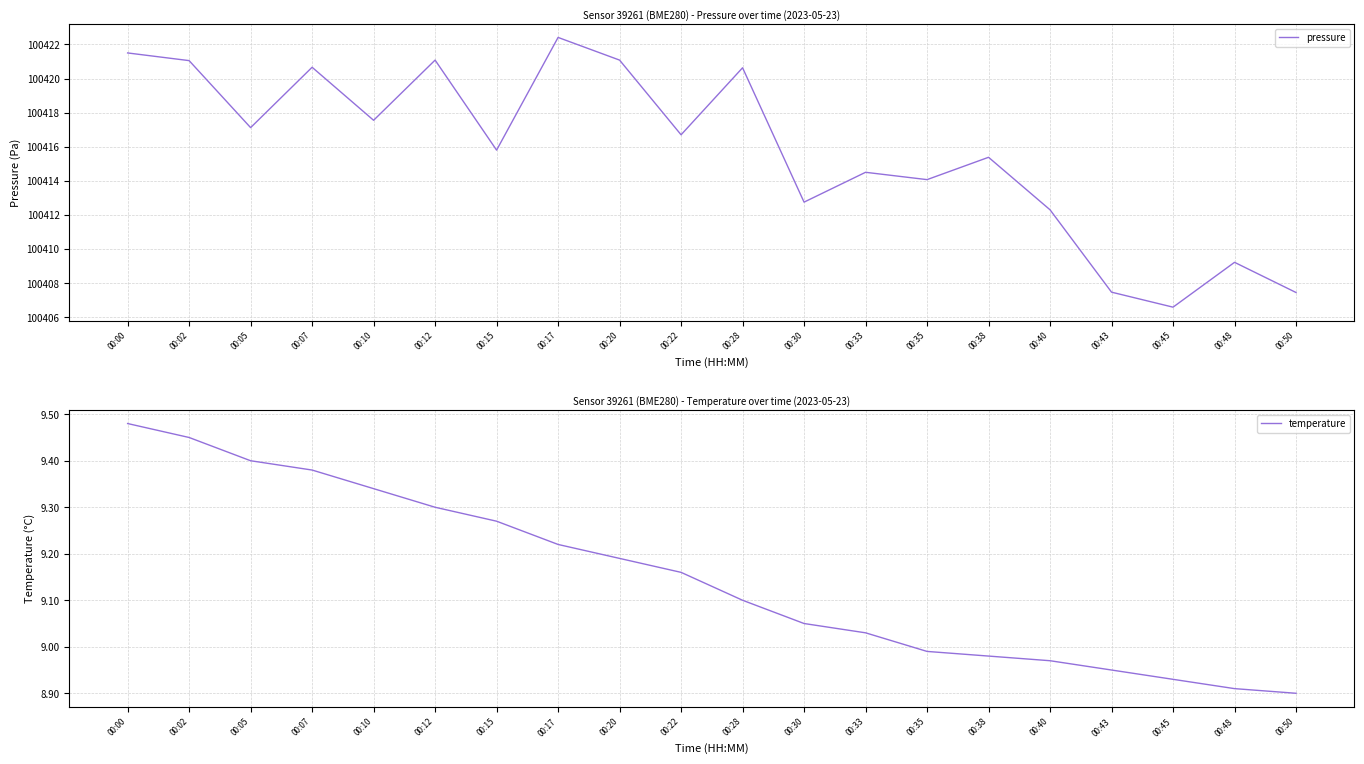

Which series has the largest total across all categories?

pressure